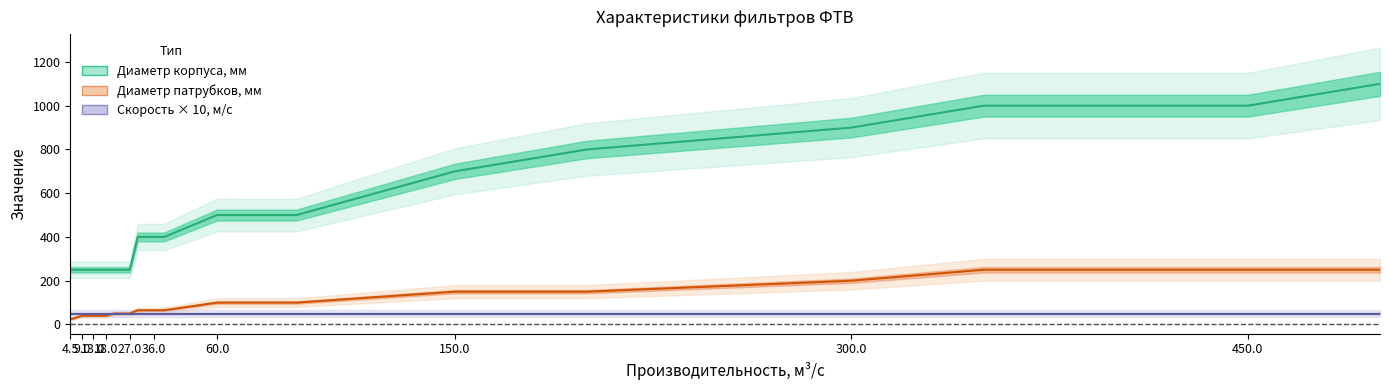

Rank the series at 18.0 from highest to lowest value.

Диаметр корпуса, мм, Скорость × 10, м/с, Диаметр патрубков, мм